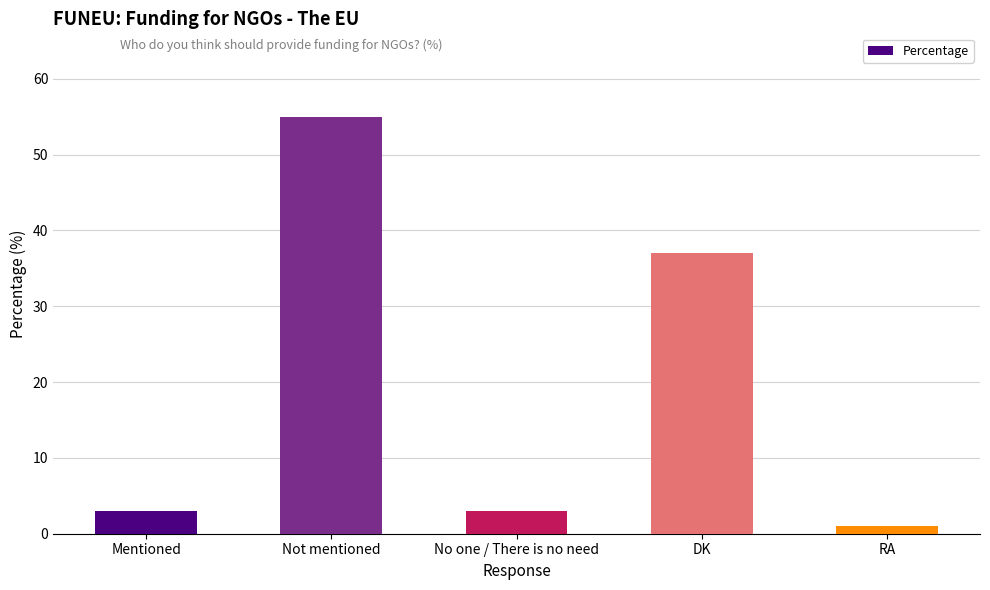

What is the change in value from Not mentioned to No one / There is no need?

-52